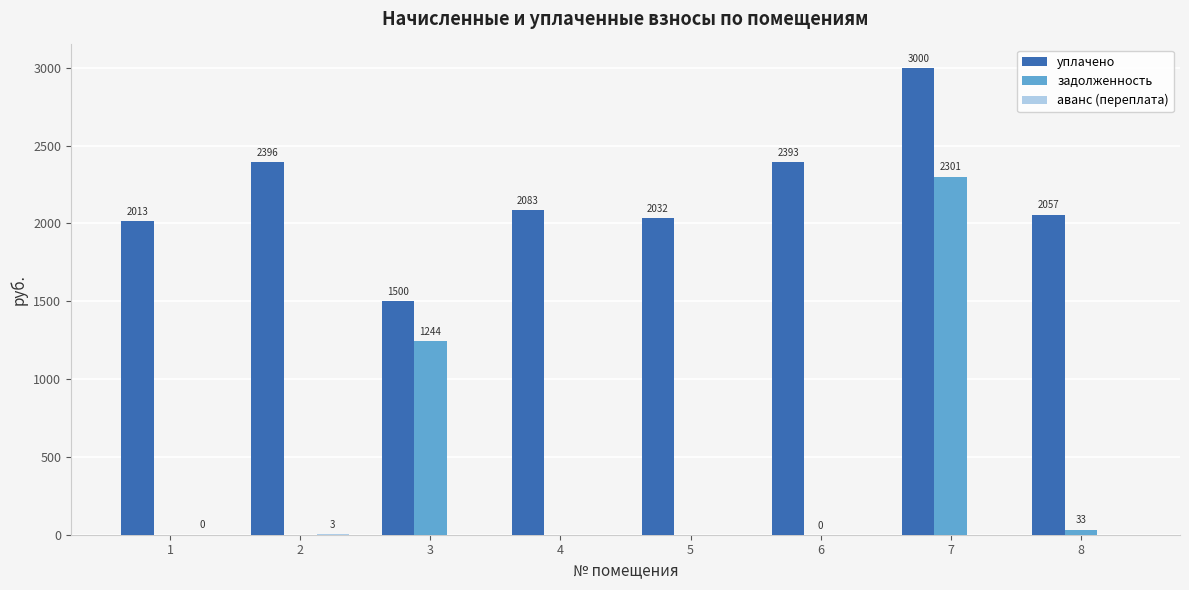

At which label is задолженность closest to 1150?

3